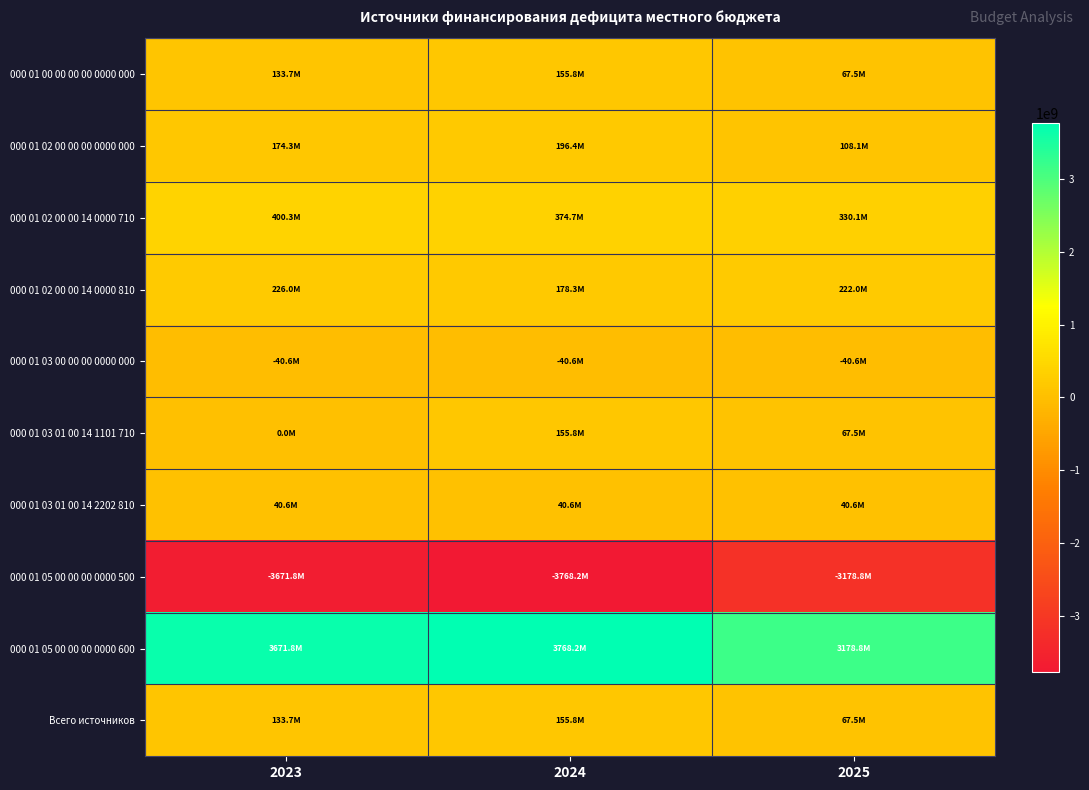

Reading left to right, what are all the values shown in this chart?

000 01 00 00 00 00 0000 000: 2023=133698184.6	2024=155777285.5	2025=67522815.1
000 01 02 00 00 00 0000 000: 2023=174298184.6	2024=196377285.5	2025=108122815.1
000 01 02 00 00 14 0000 710: 2023=400298184.6	2024=374677285.5	2025=330120999.7
000 01 02 00 00 14 0000 810: 2023=226000000.0	2024=178300000.0	2025=221998184.6
000 01 03 00 00 00 0000 000: 2023=-40600000.0	2024=-40600000.0	2025=-40600000.0
000 01 03 01 00 14 1101 710: 2023=0.0	2024=155777285.5	2025=67522815.1
000 01 03 01 00 14 2202 810: 2023=40600000.0	2024=40600000.0	2025=40600000.0
000 01 05 00 00 00 0000 500: 2023=-3671819100.0	2024=-3768152300.2	2025=-3178795684.0
000 01 05 00 00 00 0000 600: 2023=3671819100.0	2024=3768152300.2	2025=3178795684.0
Всего источников: 2023=133698184.6	2024=155777285.5	2025=67522815.1